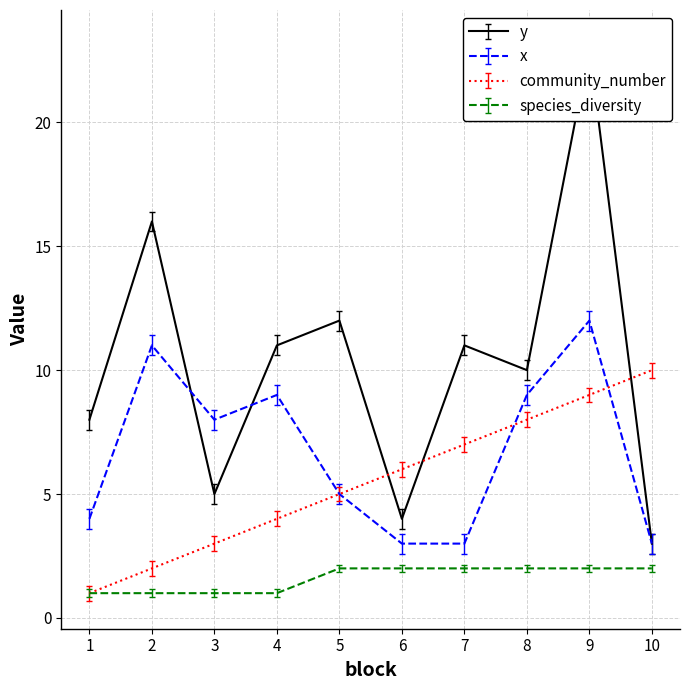

Is it true that community_number equals 17.5 at 10?

False